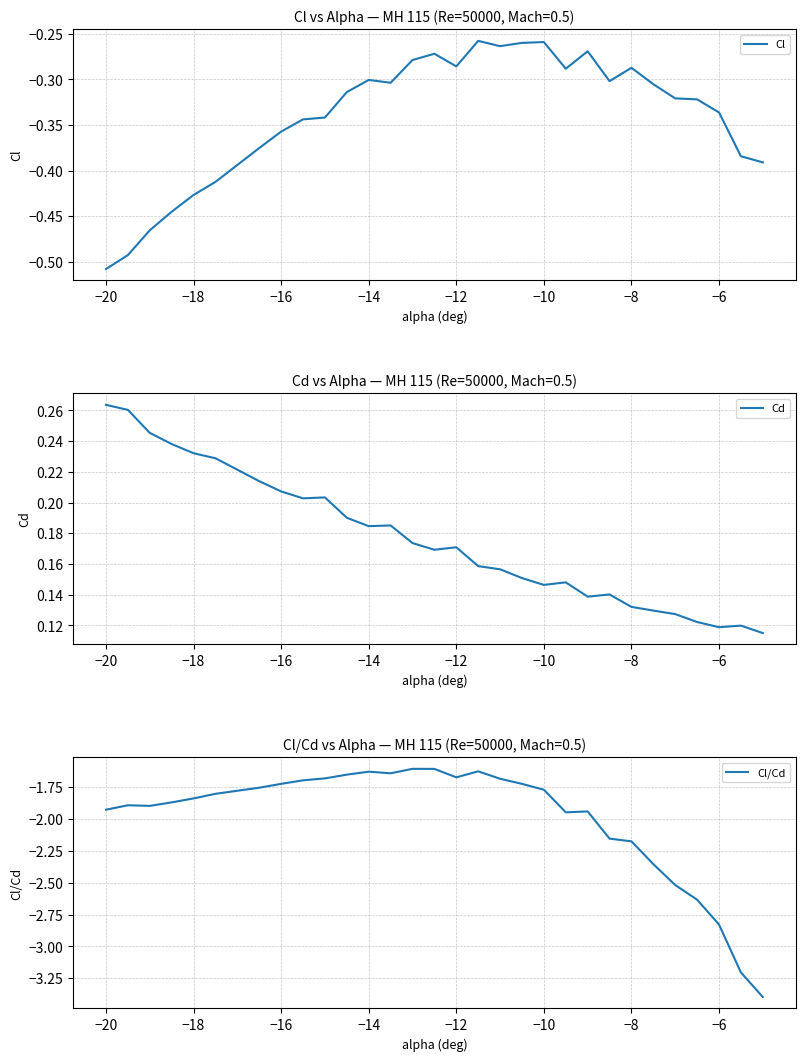

At which label does Cl reach its minimum?

−20